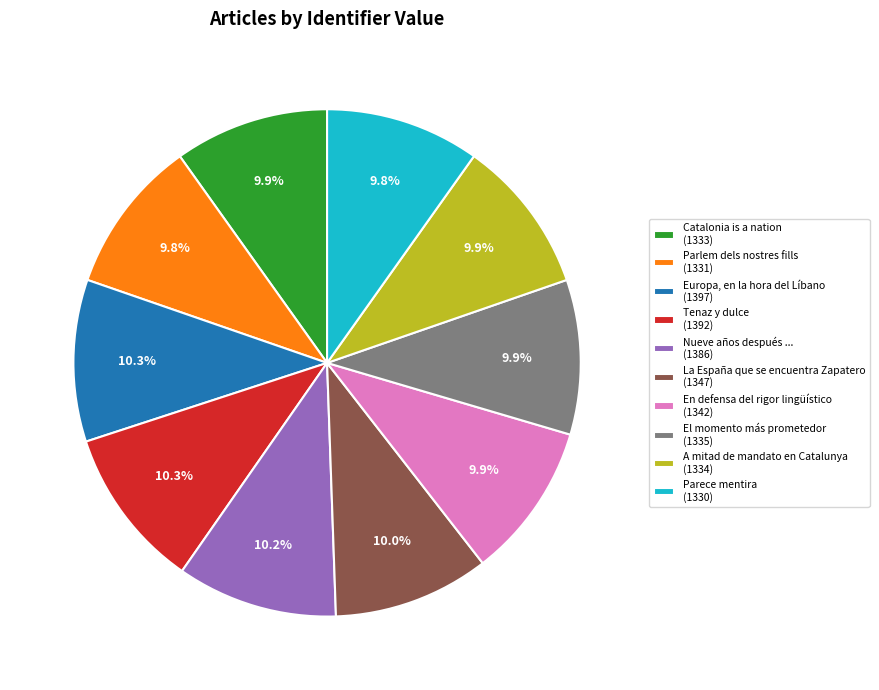

Does Nueve años después ... (1386) account for over 50% of the chart?

No